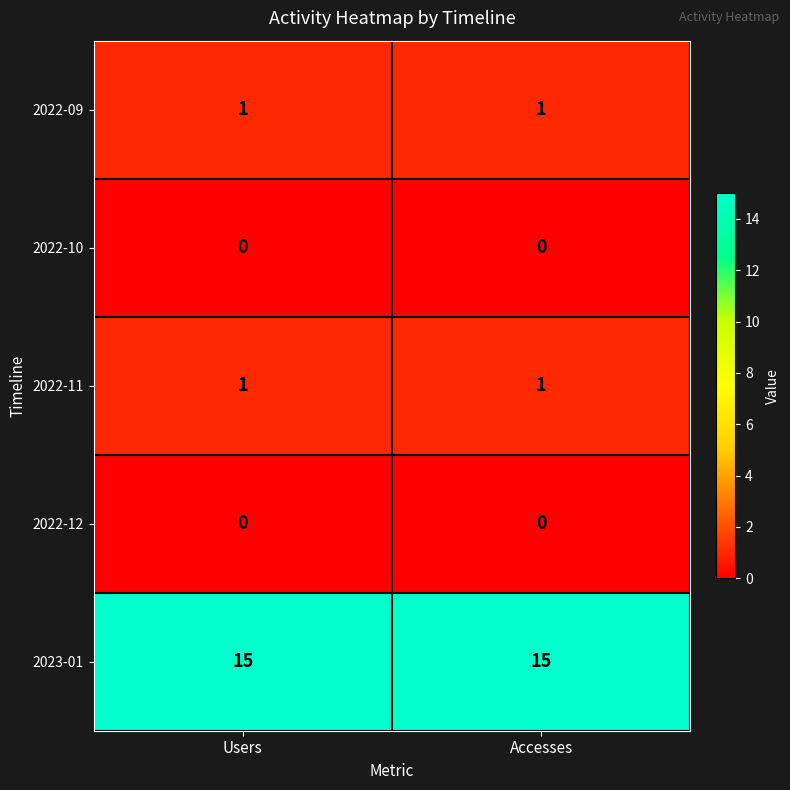

Reading right to left, extract all data points from this chart.

2022-09: 1	1
2022-10: 0	0
2022-11: 1	1
2022-12: 0	0
2023-01: 15	15